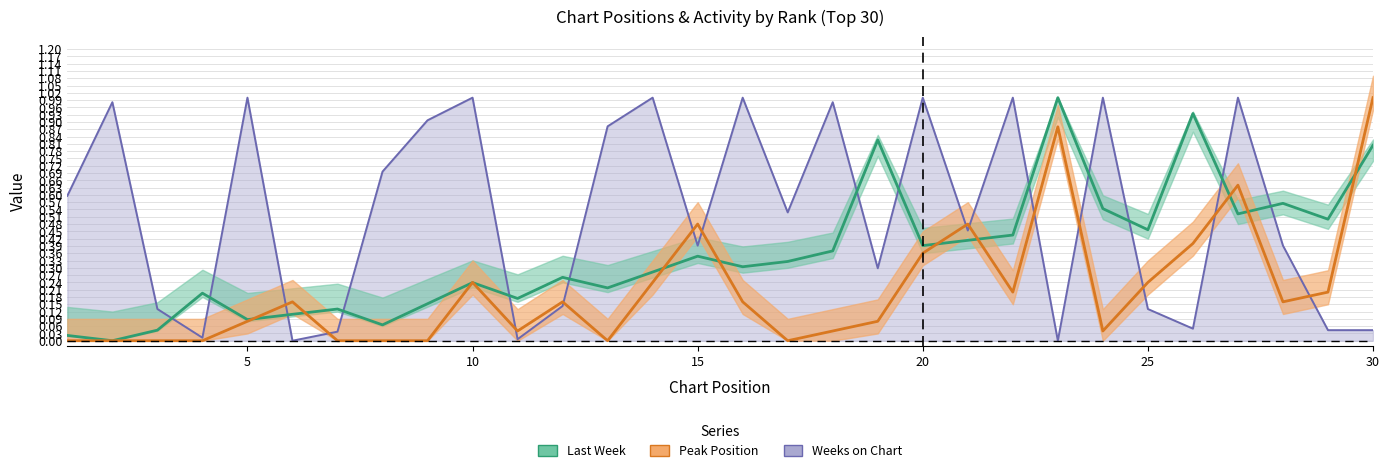

How many lines are shown in the chart?

3